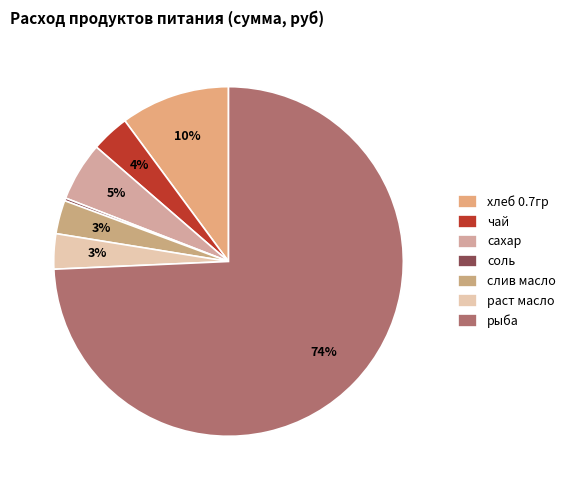

To the nearest percent, what is the combined percentage of хлеб 0.7гр and рыба?

84%